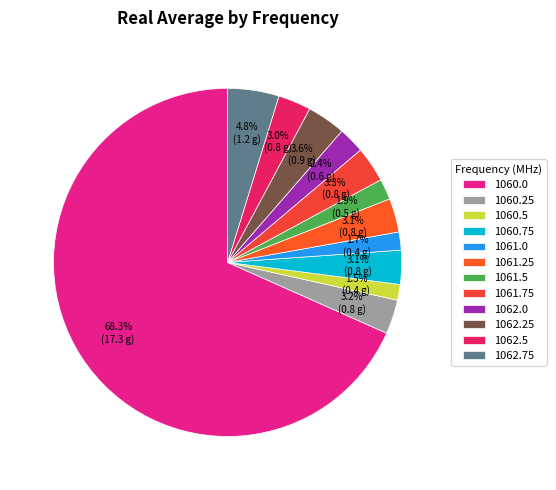

To the nearest percent, what portion does 1062.25 represent?

4%